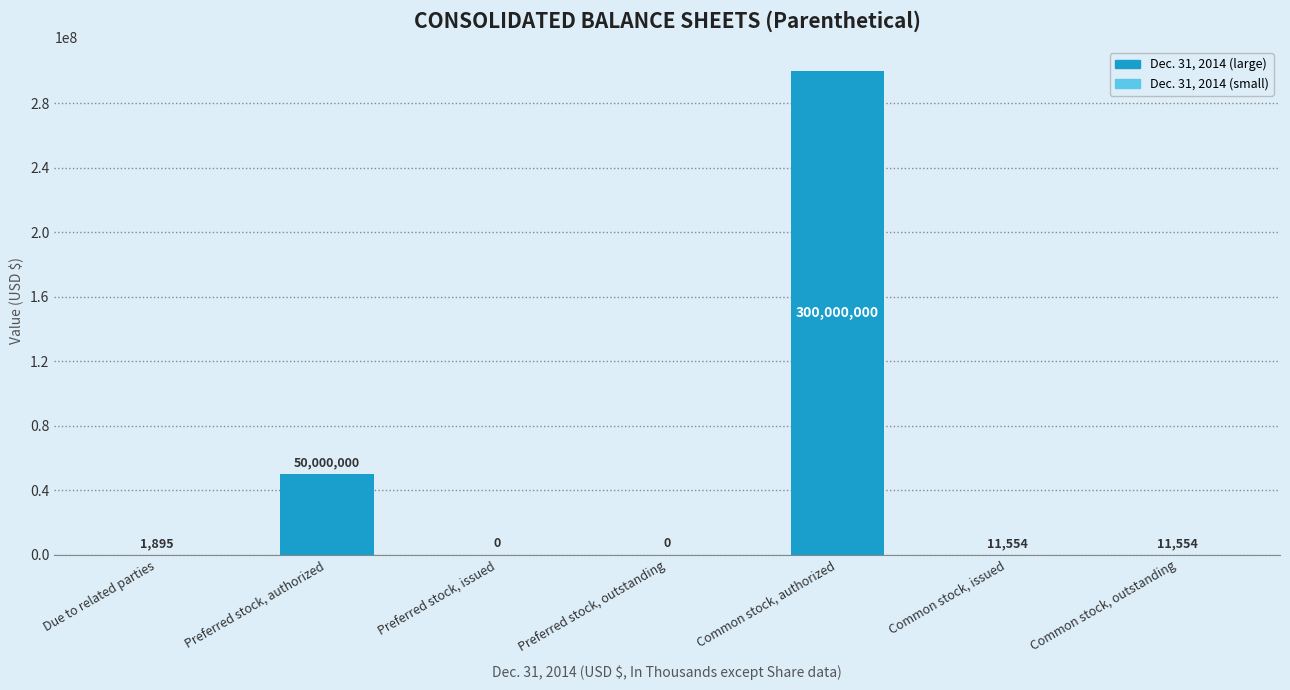

What is the maximum value shown in the chart?

300000000